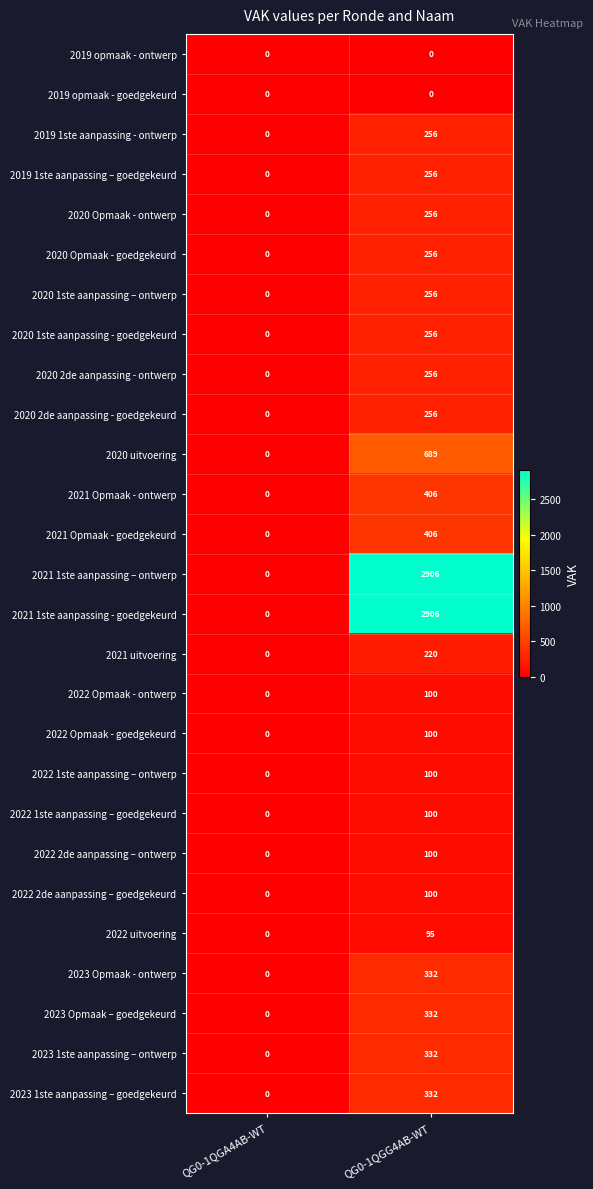

True or false: 2022 uitvoering has a value of 41 at QG0-1QGA4AB-WT.

False